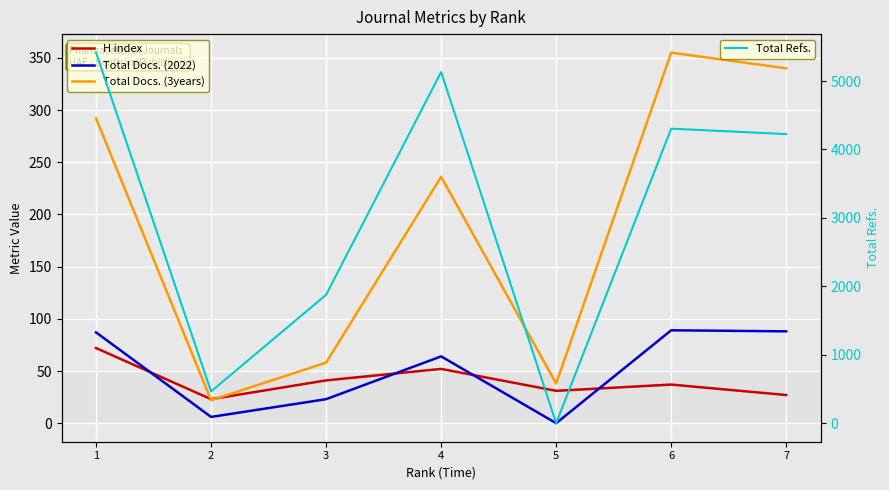

After their last crossing, which series has the higher values: Total Docs. (3years) or H index?

Total Docs. (3years)